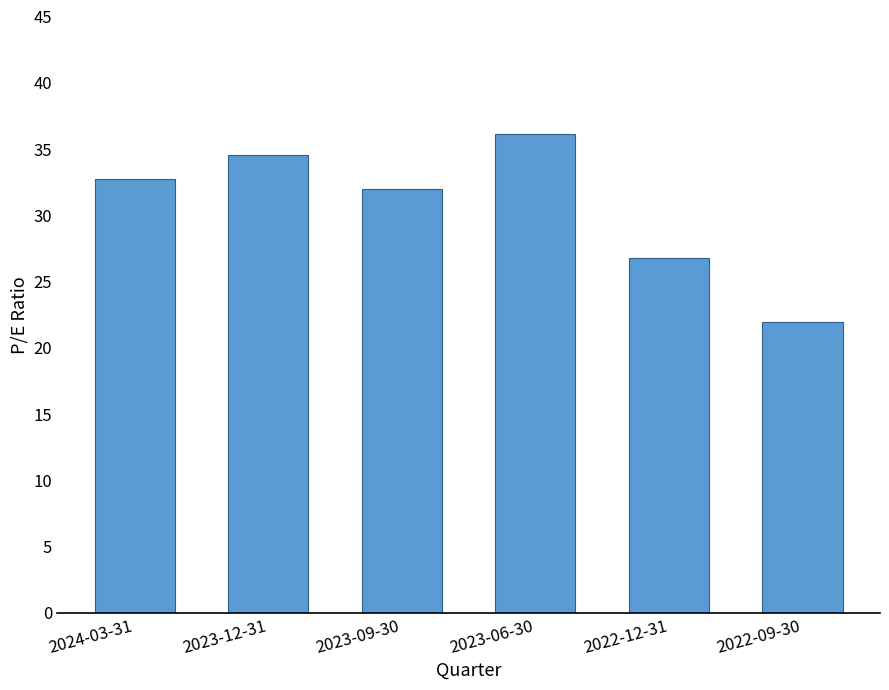

Rank the categories by value from lowest to highest.

2022-09-30, 2022-12-31, 2023-09-30, 2024-03-31, 2023-12-31, 2023-06-30